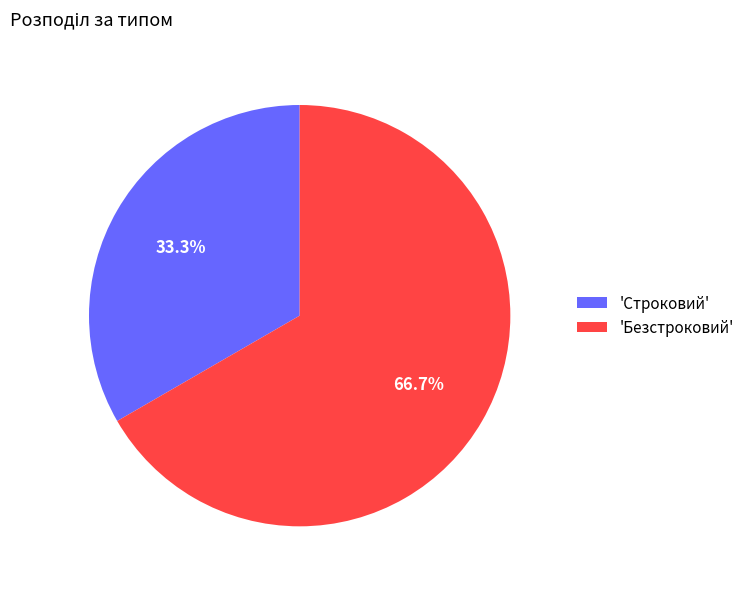

Which category accounts for the majority?

'Безстроковий'